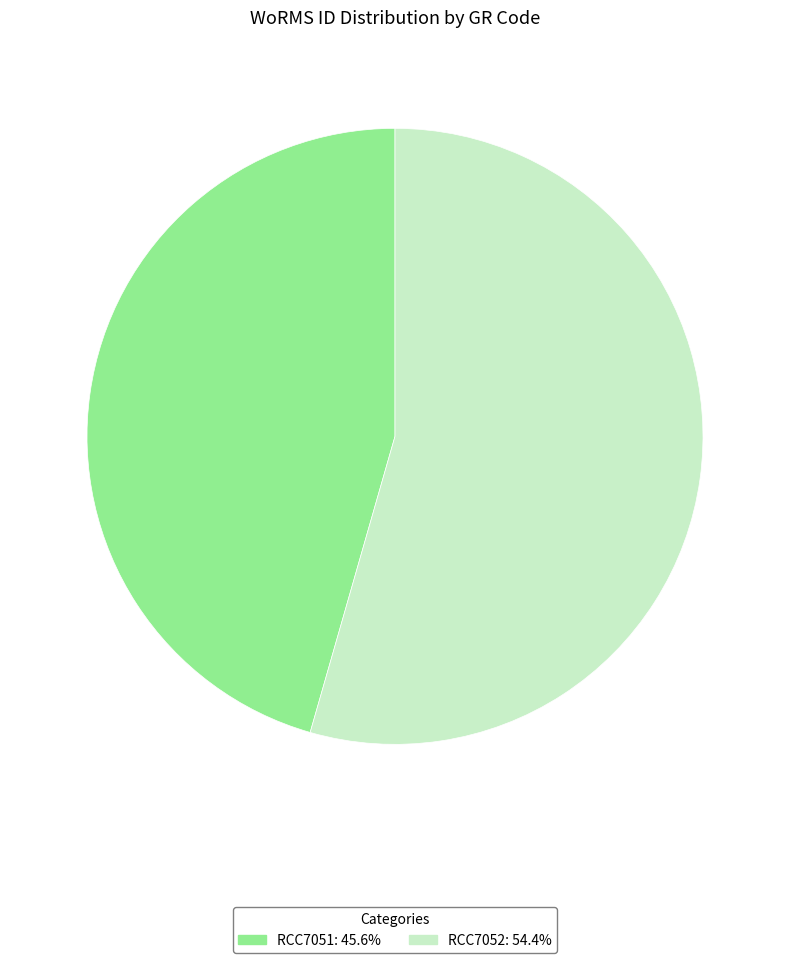

How many segments does this pie chart have?

2